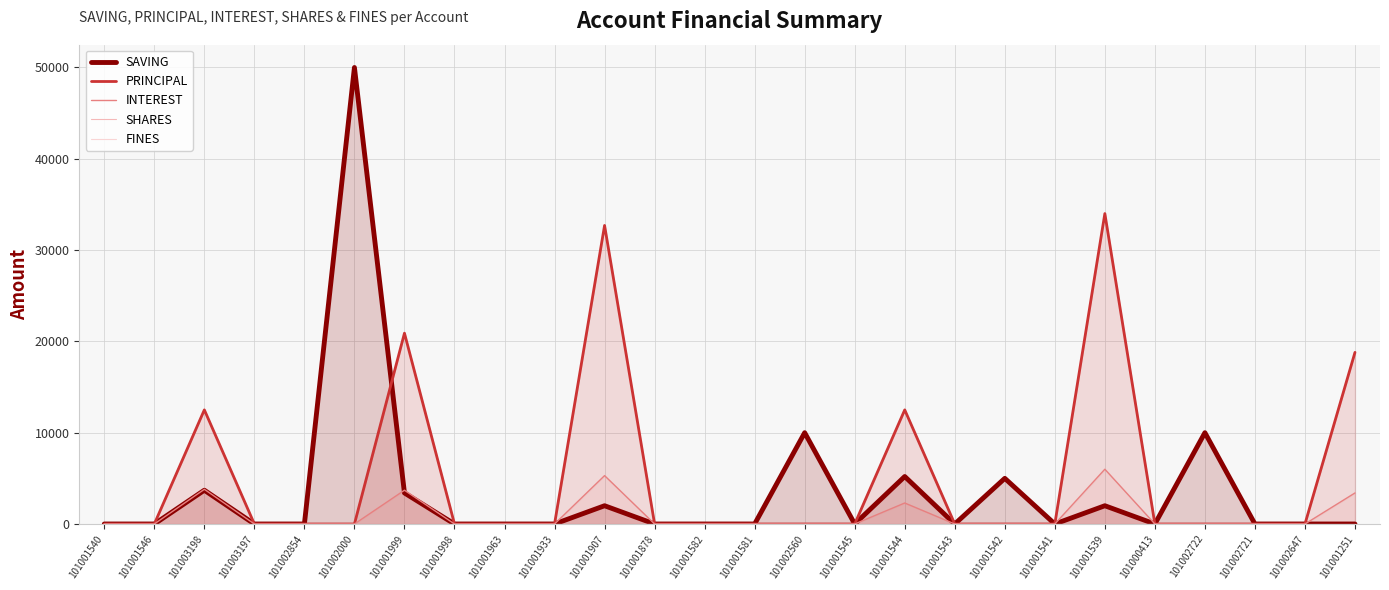

What is the difference between the second highest and minimum values in the PRINCIPAL series?

32700